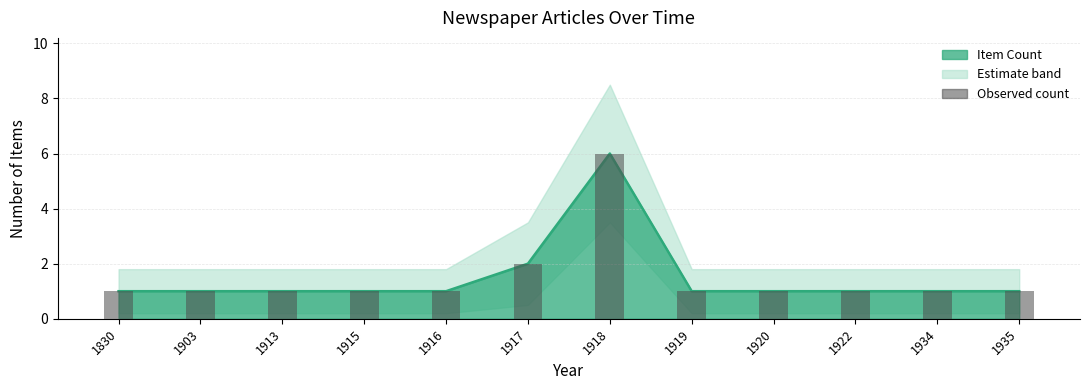

List the labels in order of value, largest first.

1918, 1917, 1830, 1903, 1913, 1915, 1916, 1919, 1920, 1922, 1934, 1935